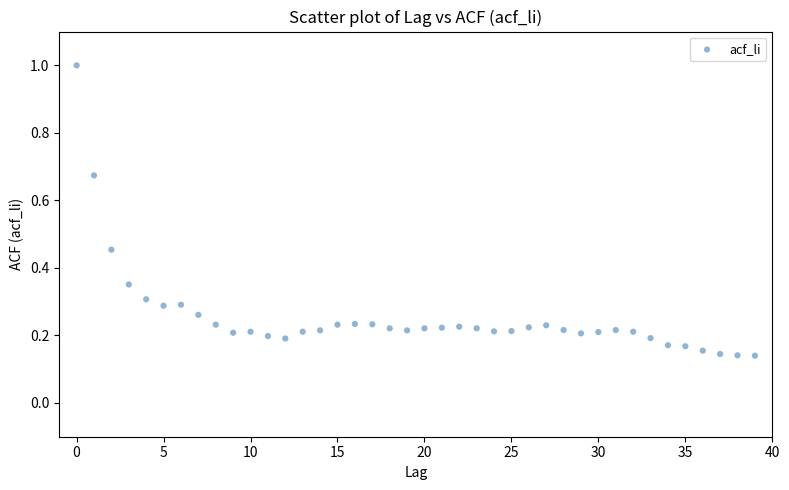

How many points are shown in the scatter plot?

40